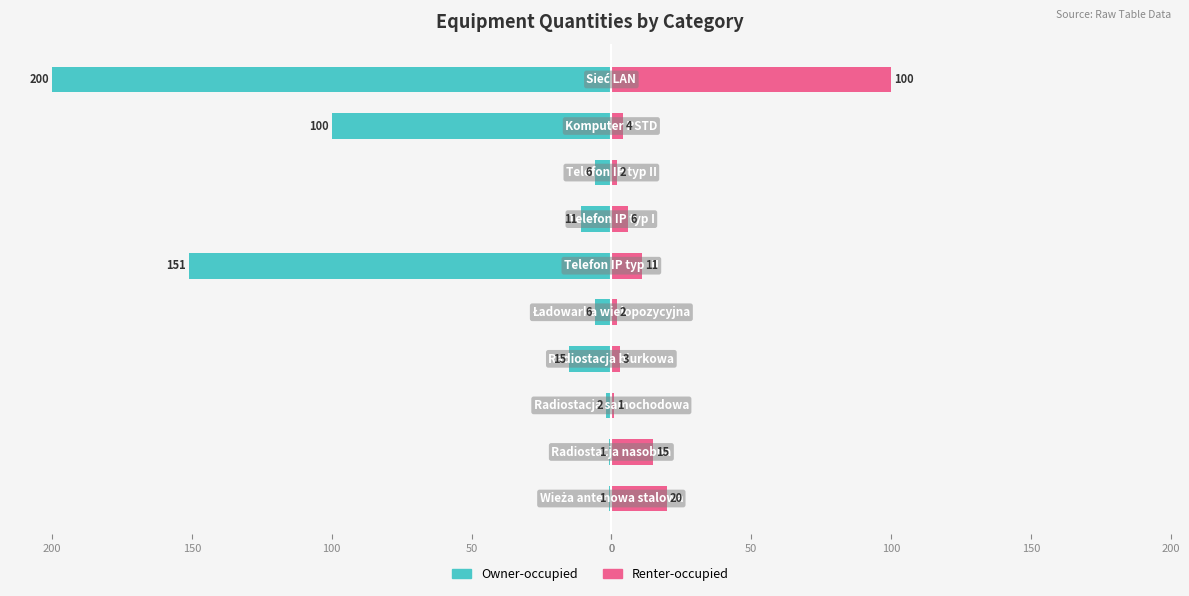

What is the minimum value for Renter-occupied?

1